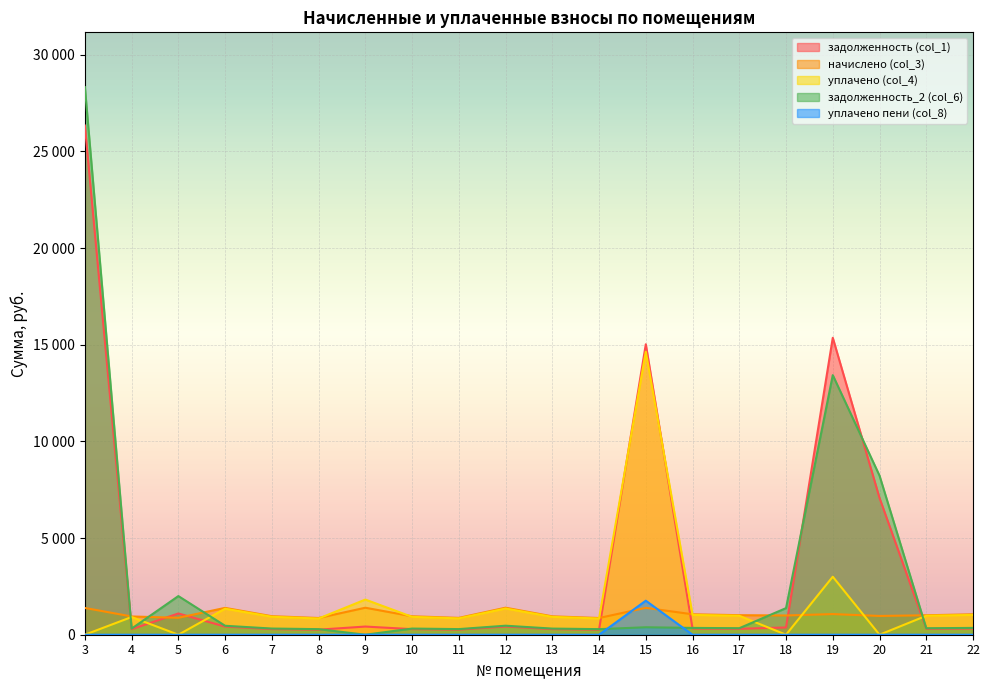

Reading left to right, what are all the values shown in this chart?

задолженность (col_1): 26338.1	285.7	1099.4	420.0	289.7	260.9	422.2	288.3	263.7	423.2	287.7	261.7	15023.0	319.7	305.7	376.0	15359.6	7076.3	308.7	319.8
начислено (col_3): 1385.1	944.7	876.2	1388.6	957.9	865.4	1396.1	953.2	872.0	1398.3	951.3	865.4	1389.5	1057.0	1010.7	995.3	1068.0	971.1	1006.3	1057.0
уплачено (col_4): 0.0	915.5	0.0	1345.7	928.3	837.8	1818.3	923.8	845.1	1355.1	921.9	838.7	14639.3	1024.3	979.5	0.0	3000.0	0.0	979.6	1024.3
задолженность_2 (col_6): 28326.2	314.9	1999.2	462.9	319.3	288.5	0.0	317.8	290.7	466.1	317.1	288.5	386.1	352.3	336.9	1376.3	13427.6	8228.8	335.4	352.3
уплачено пени (col_8): 0.0	0.0	0.0	0.0	0.0	0.0	0.0	0.1	0.0	0.3	0.0	0.0	1760.7	0.0	0.0	0.0	0.0	0.0	0.0	0.1